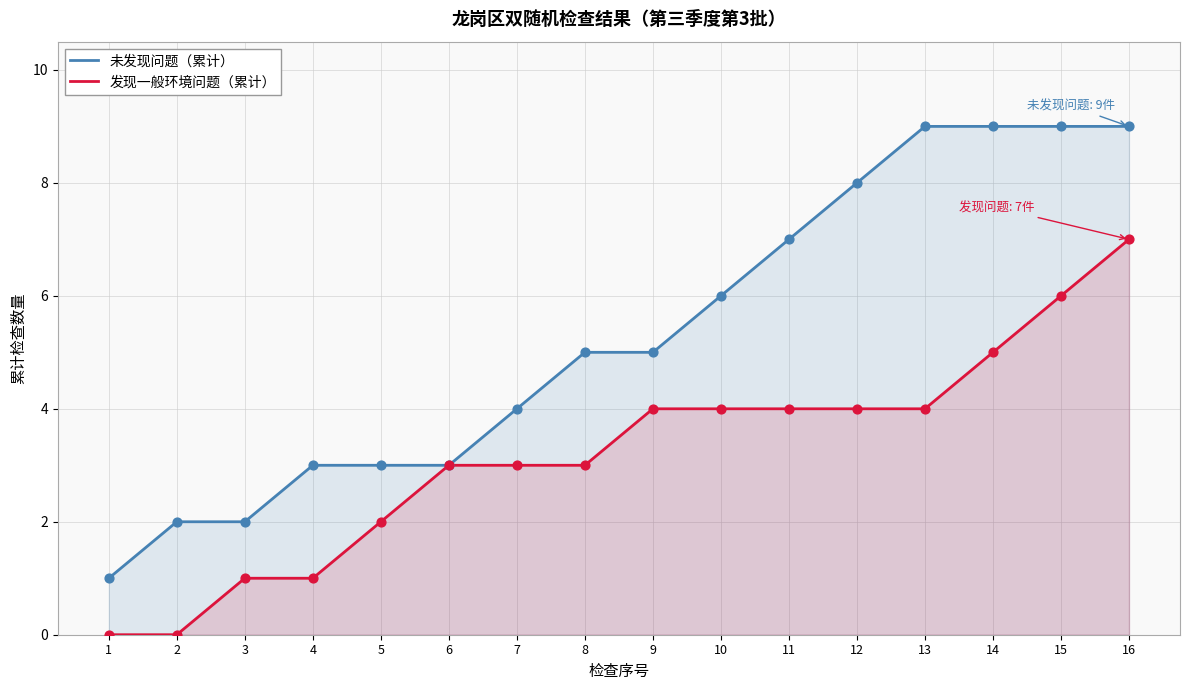

What are all the series names shown in the legend?

未发现问题（累计）, 发现一般环境问题（累计）